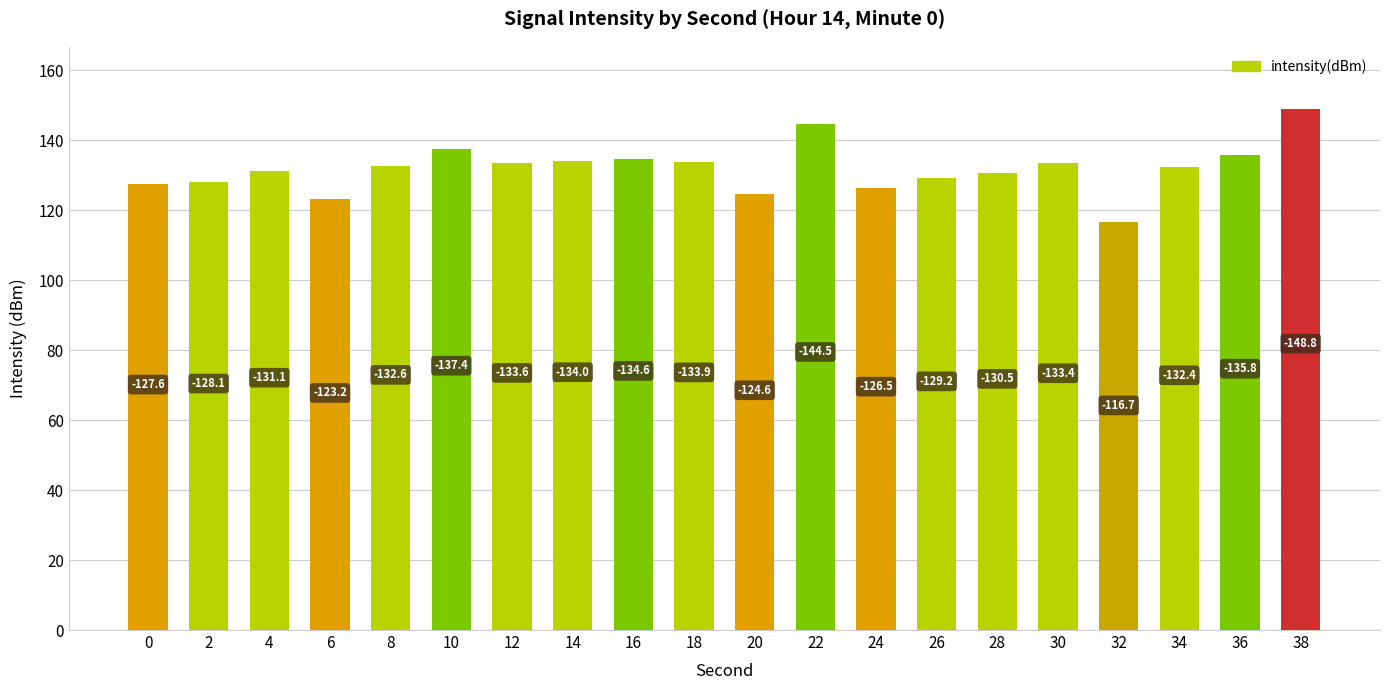

How many bars are there in total?

20